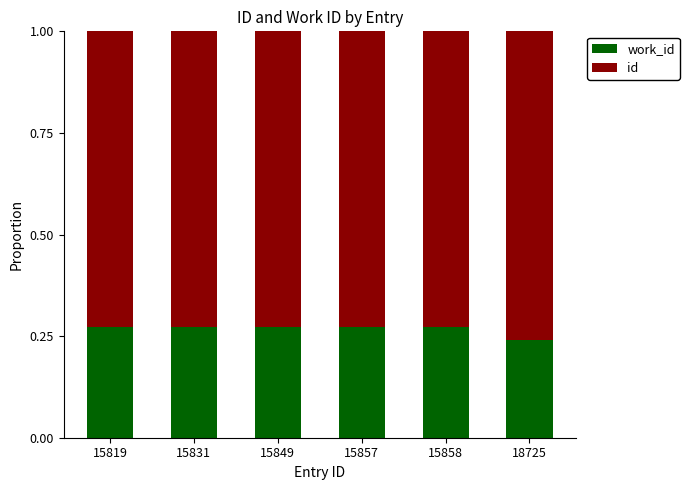

At which label does work_id reach its peak?

15819